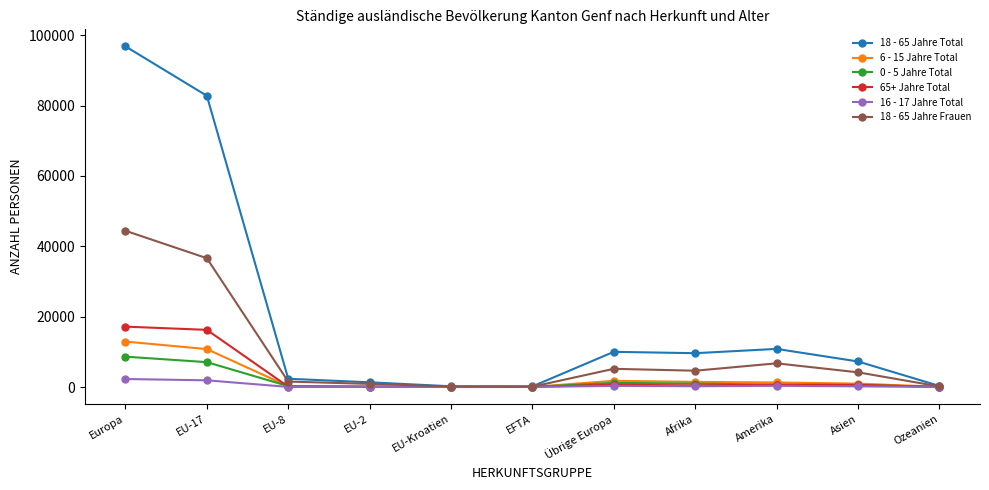

True or false: 65+ Jahre Total has more than 0 points higher than both neighbors.

True